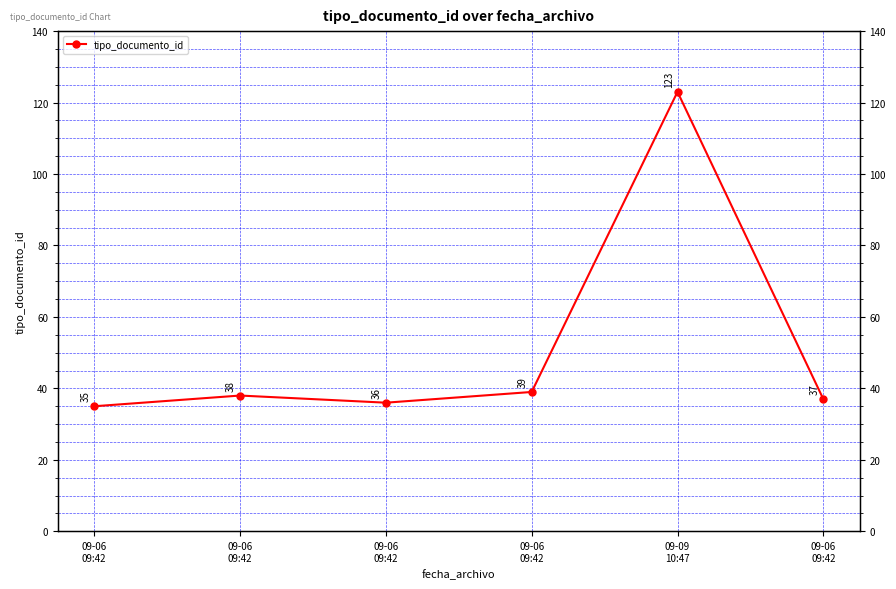

What is the smallest value displayed?

35